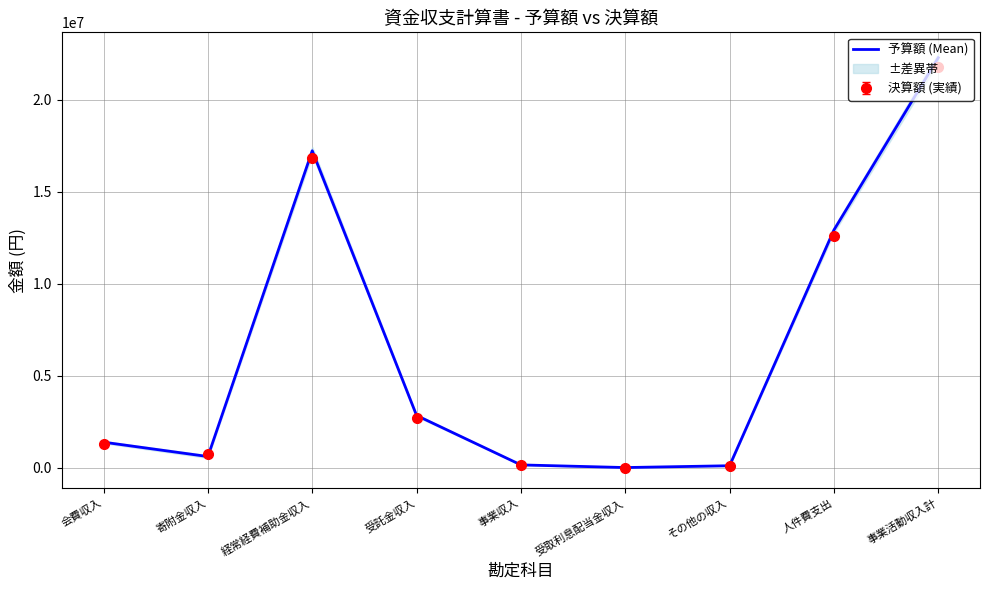

What is the maximum value shown in the chart?

22297000